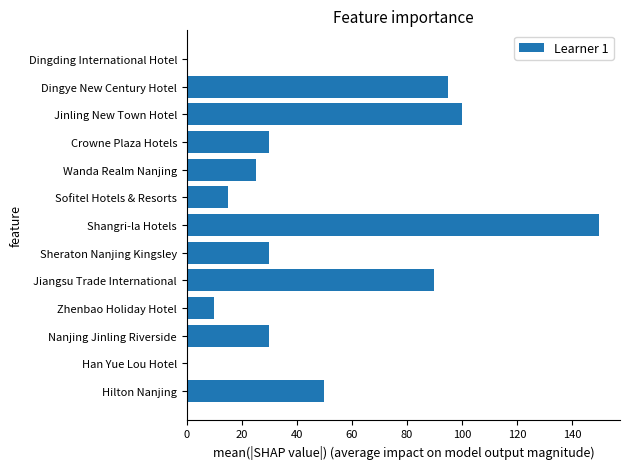

Reading bottom to top, what are all the values shown in this chart?

Hilton Nanjing=50	Han Yue Lou Hotel=0	Nanjing Jinling Riverside=30	Zhenbao Holiday Hotel=10	Jiangsu Trade International=90	Sheraton Nanjing Kingsley=30	Shangri-la Hotels=150	Sofitel Hotels & Resorts=15	Wanda Realm Nanjing=25	Crowne Plaza Hotels=30	Jinling New Town Hotel=100	Dingye New Century Hotel=95	Dingding International Hotel=0